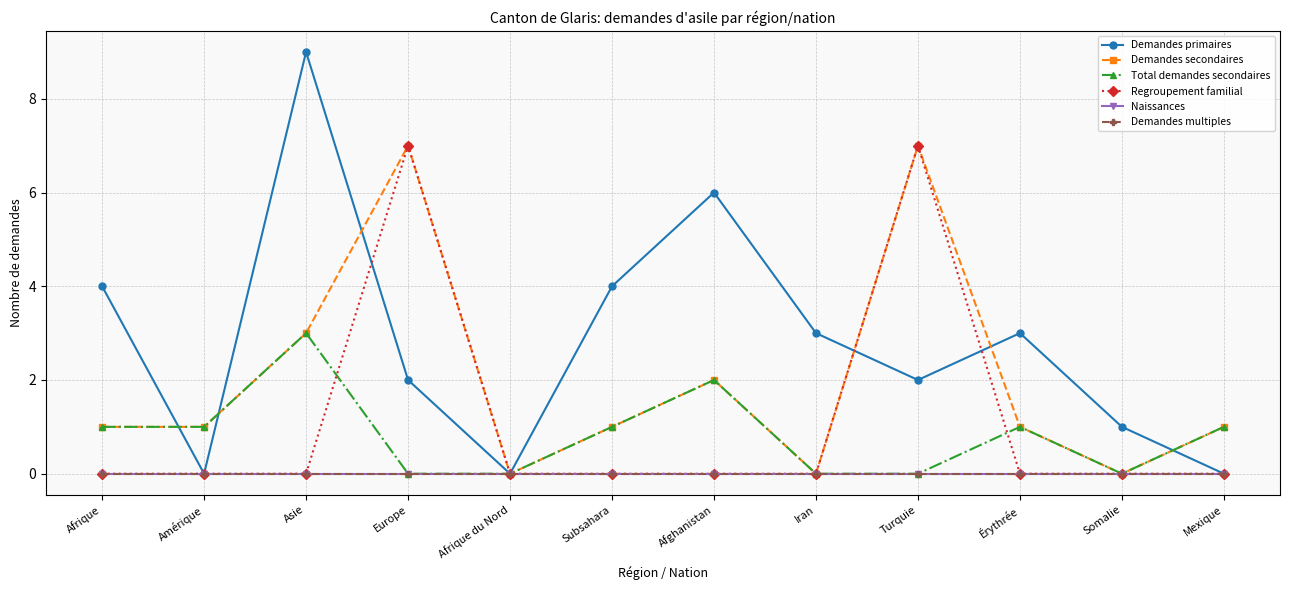

Which category has the lowest value across all series?

Amérique